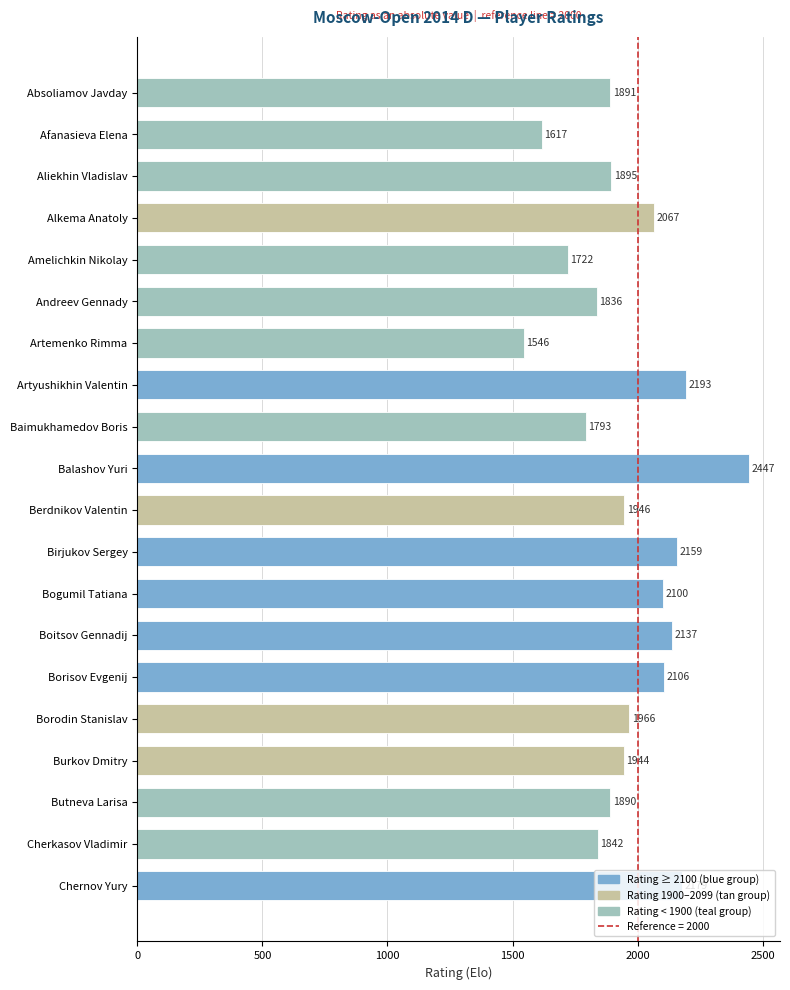

What position from the bottom is Aliekhin Vladislav?

18